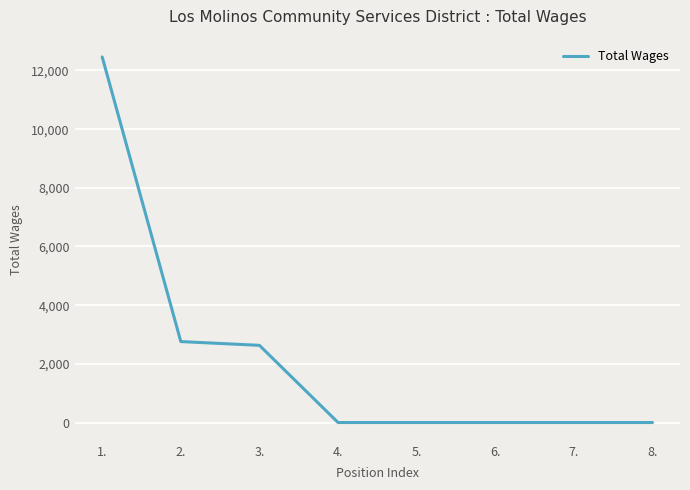

Reading left to right, list all the values displayed in this chart.

1.=12461	2.=2759	3.=2631	4.=0	5.=0	6.=0	7.=0	8.=0